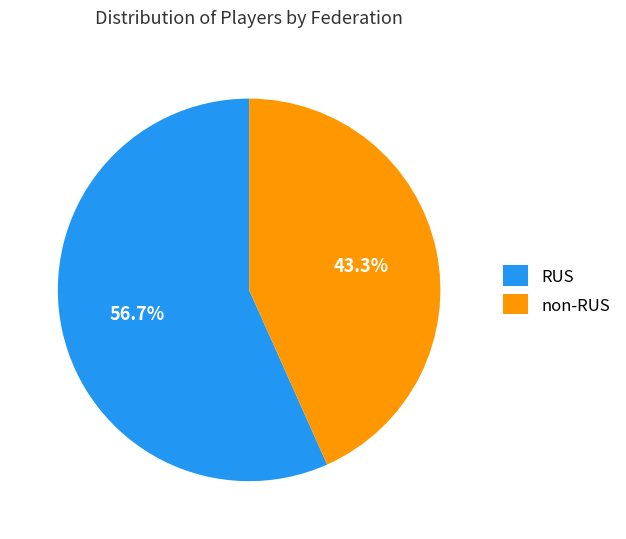

Which category accounts for the majority?

RUS